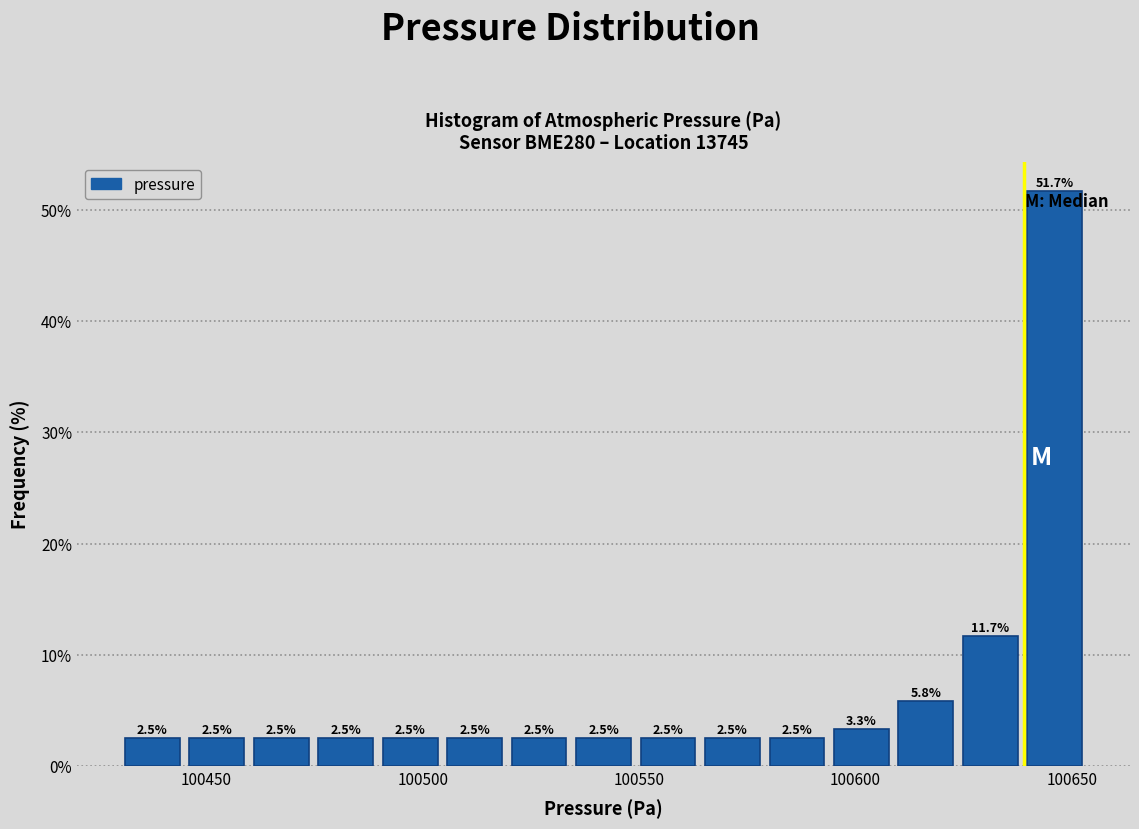

Around what value on the x-axis is the tallest bar? Give the approximate position of its centre, as read against the axis.

100645